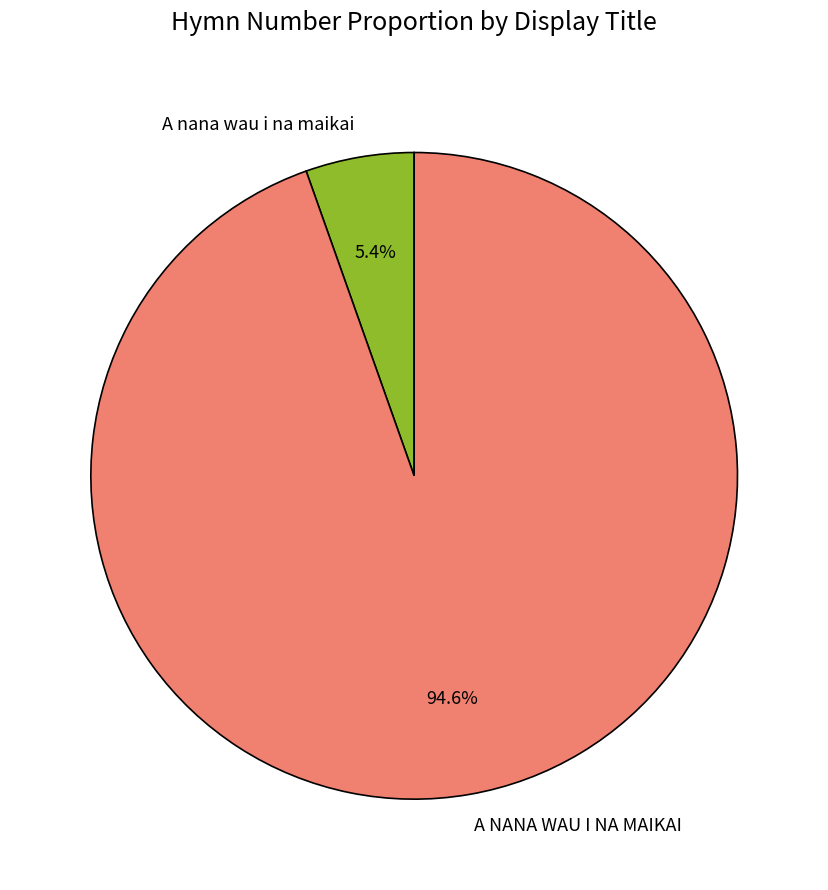

Which category has the smallest portion of the pie?

A nana wau i na maikai